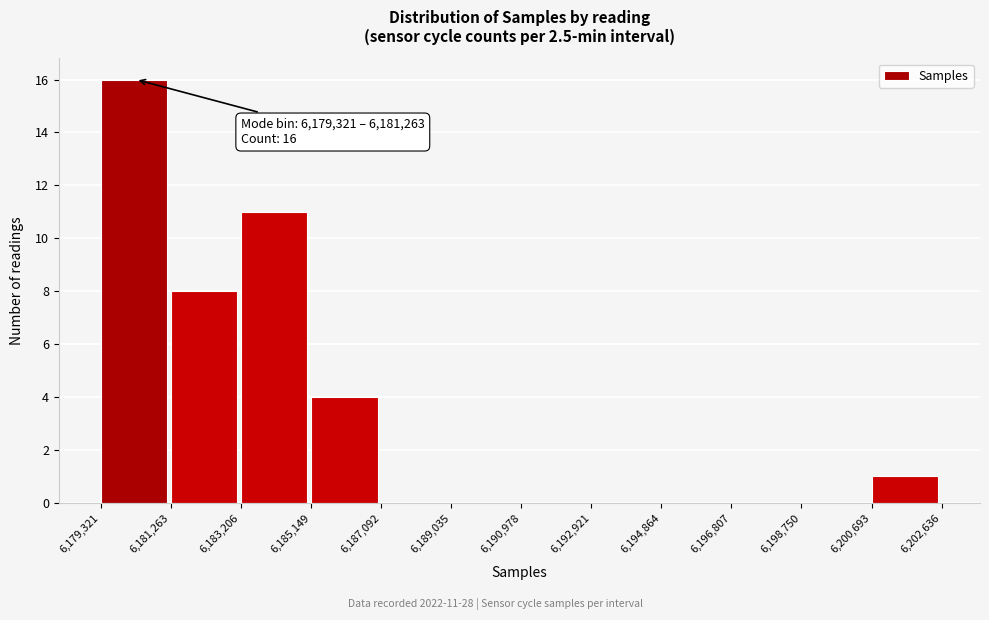

Which range on the x-axis has the tallest bar?

6,179,321 to 6,181,263